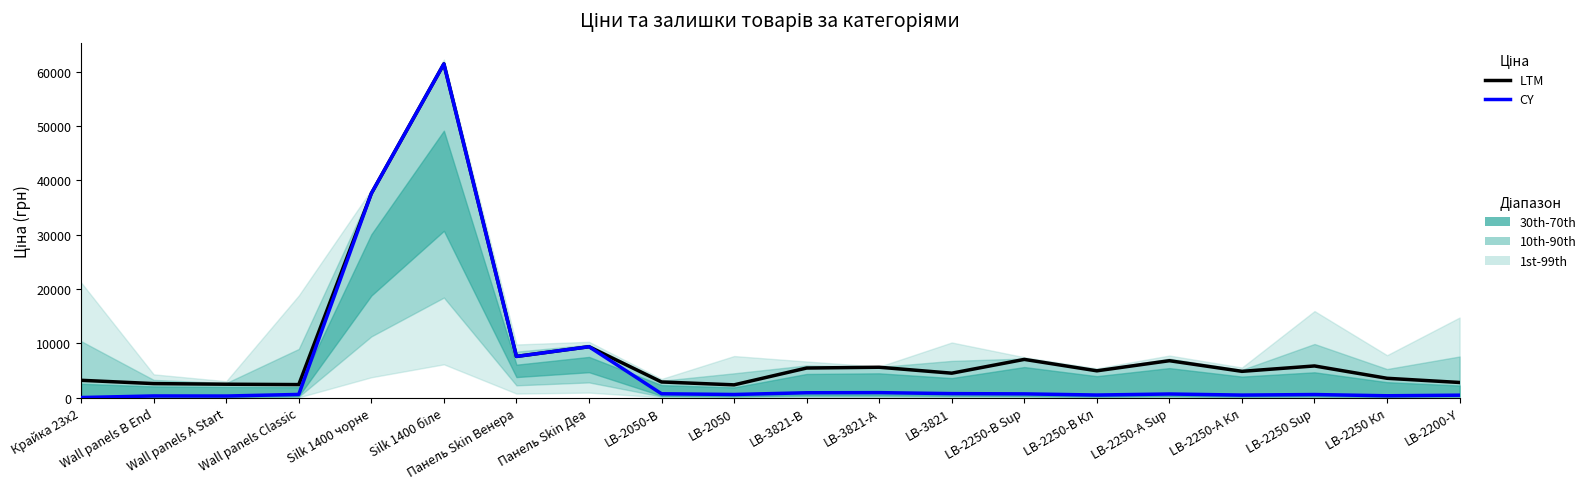

Where does the LTM series first go above 4950?

Silk 1400 чорне